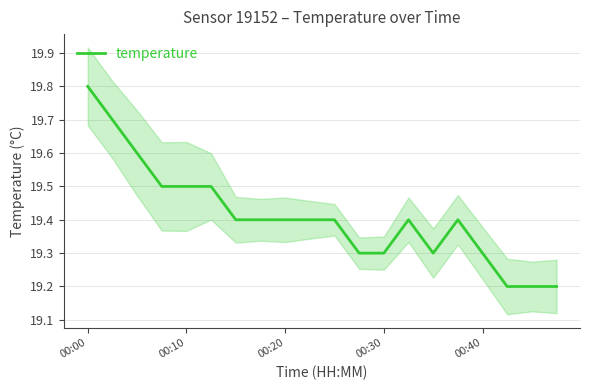

Count the values in the range 19 to 20.

20